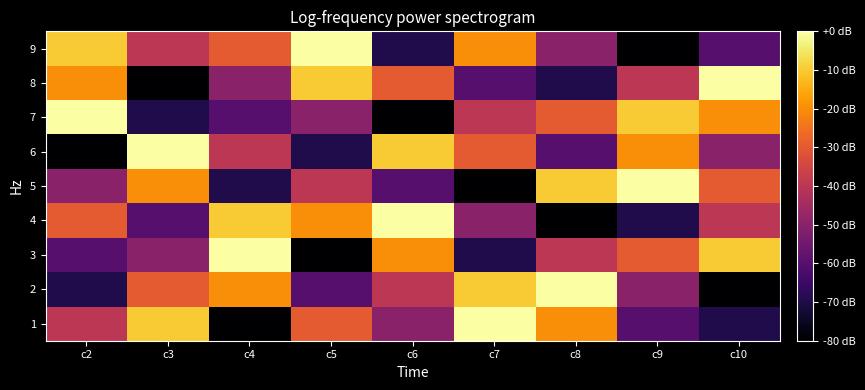

What is the minimum value shown in the chart?

-80